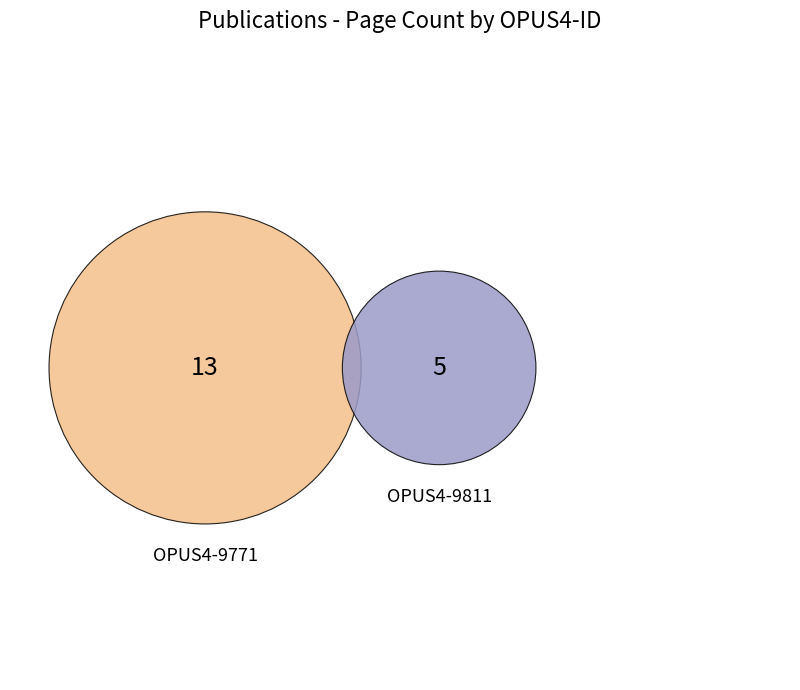

To the nearest percent, what is the combined percentage of OPUS4-9811 and OPUS4-9771?

100%